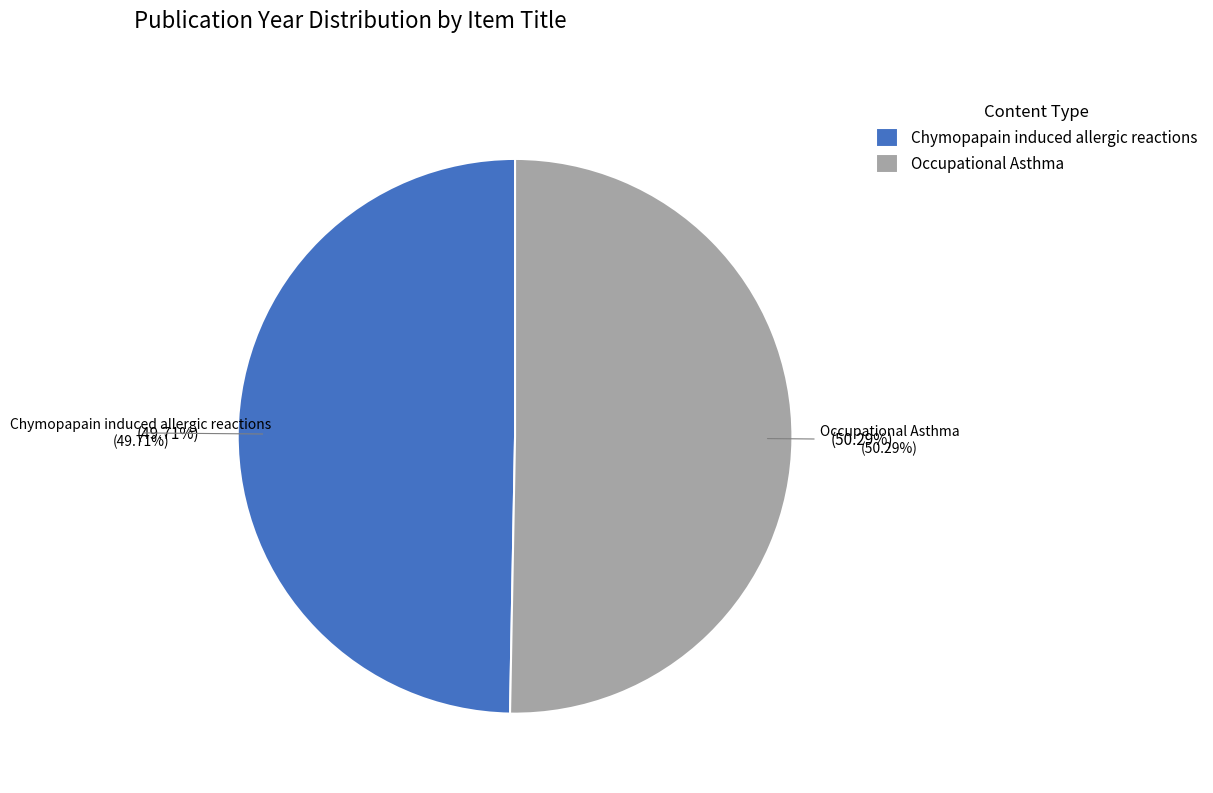

Which category has the biggest portion of the pie?

Occupational Asthma